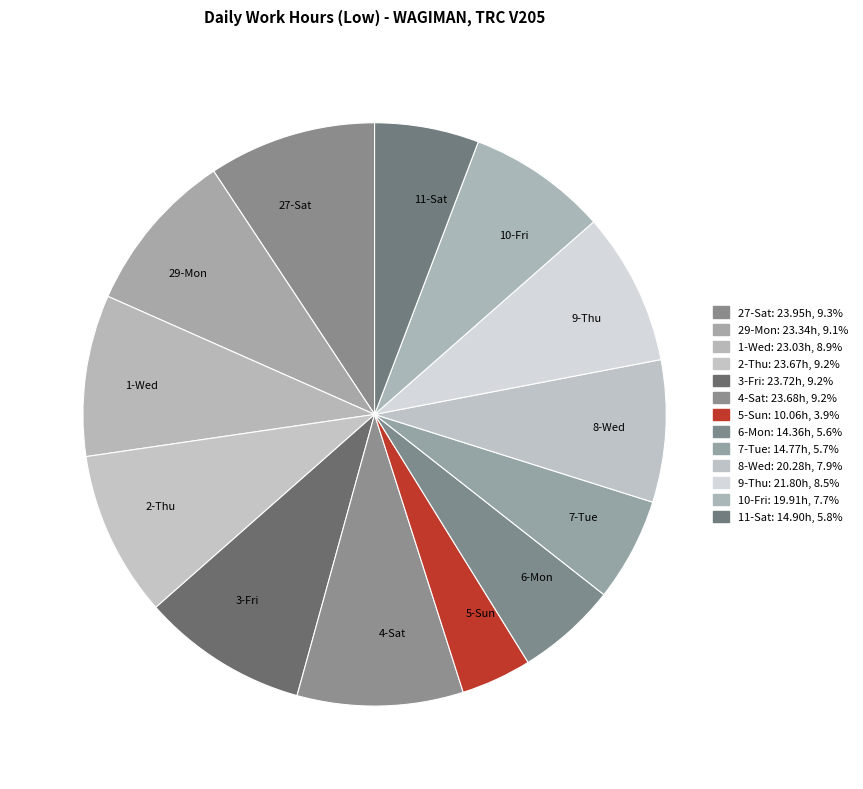

What is the smallest slice in the pie chart?

5-Sun